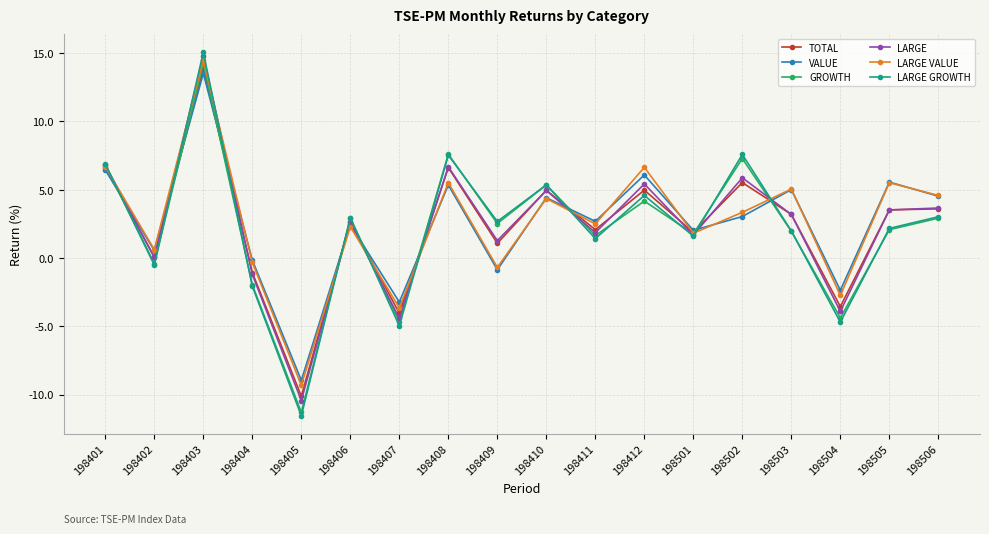

At how many categories does at least one series exceed -8?

17